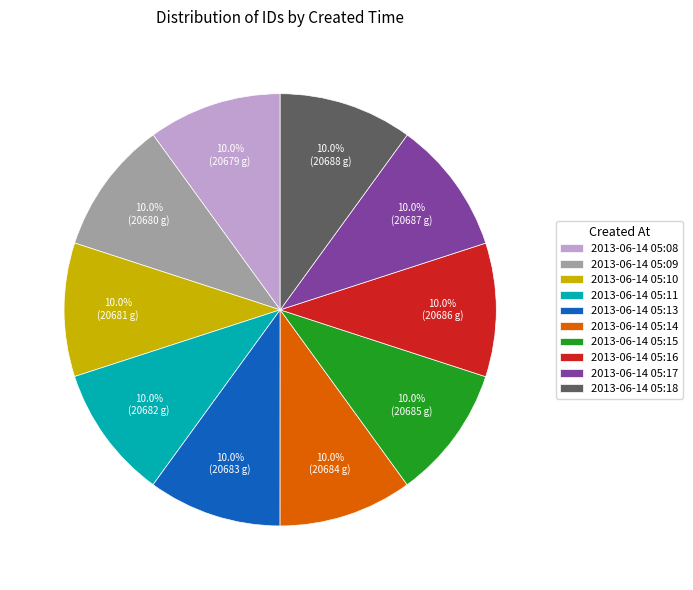

To the nearest percent, what percentage of the pie is 2013-06-14 05:14?

10%